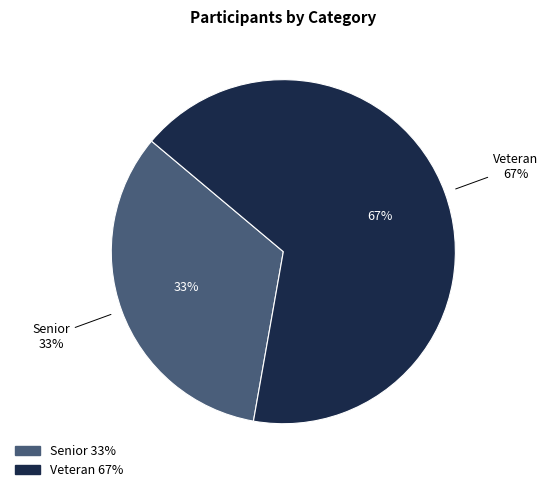

To the nearest percent, what portion does Senior represent?

33%